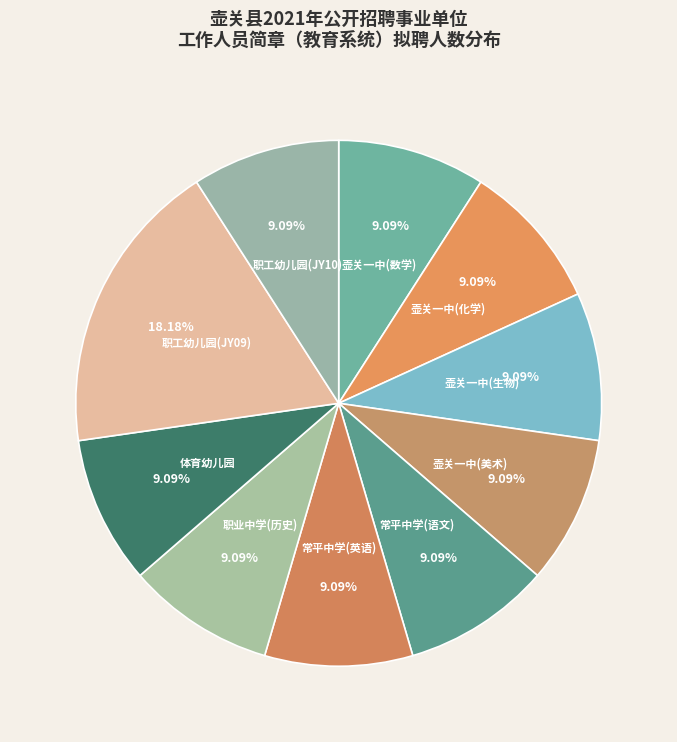

What is the ratio of the value at 壶关一中(生物) to the value at 壶关一中(化学)?

1.0